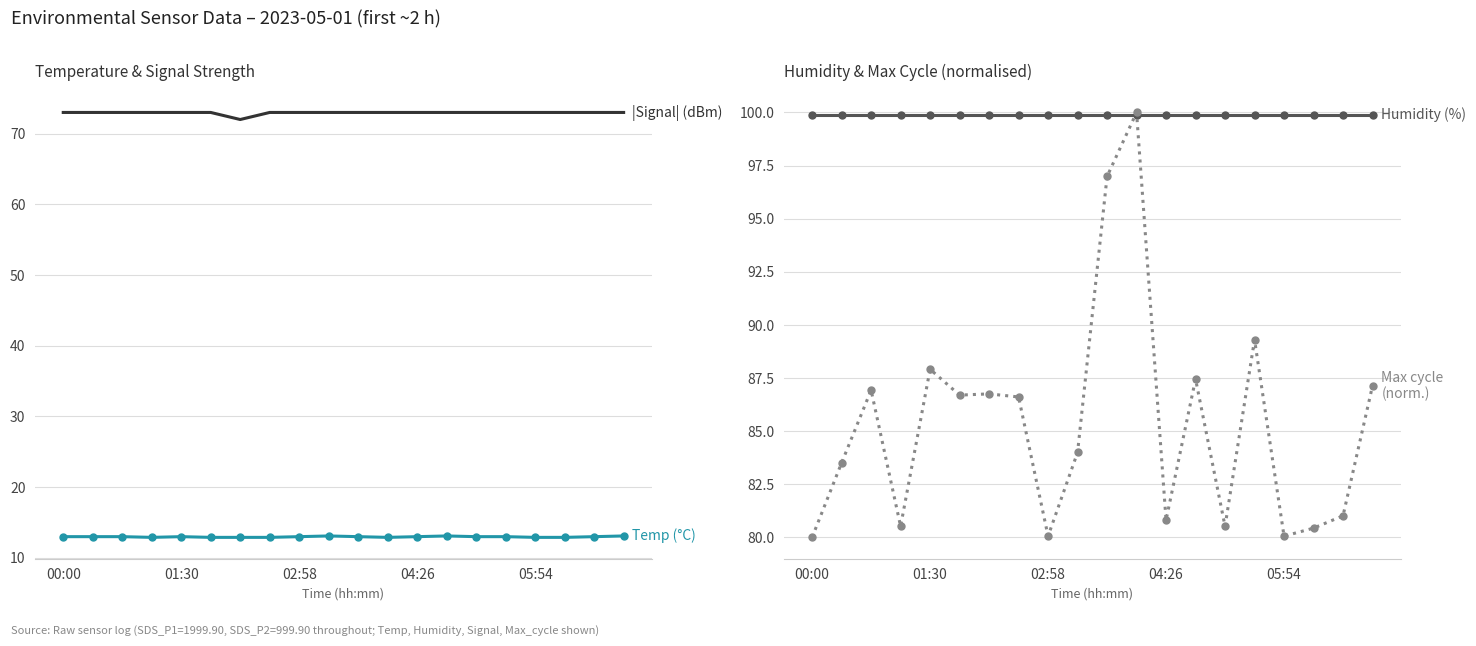

Which series has the widest spread of values?

Max_cycle (norm.)